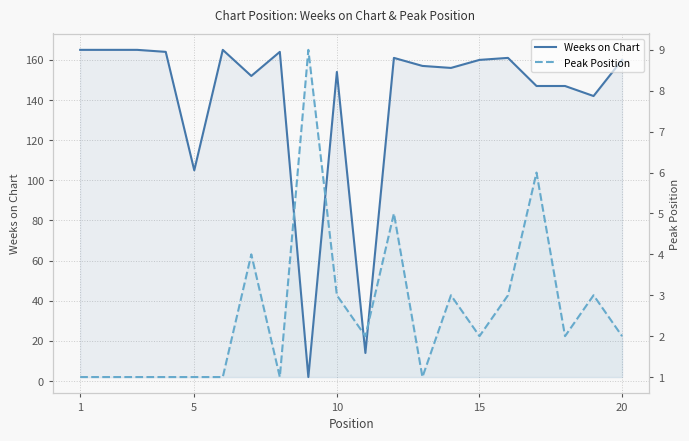

List the series in order of their overall mean, highest first.

Weeks on Chart, Peak Position